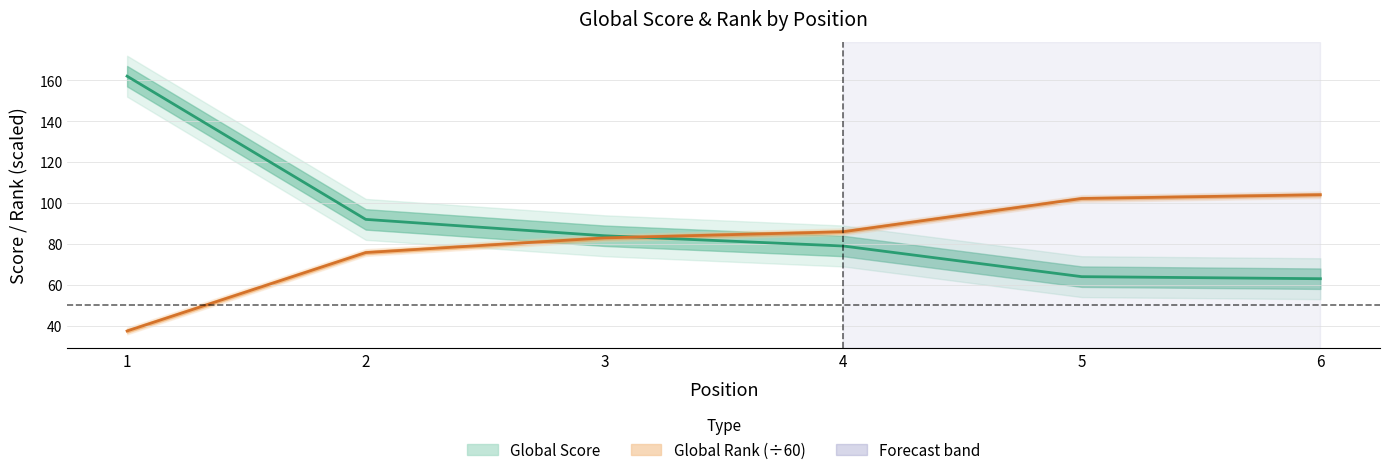

How many lines are shown in the chart?

2